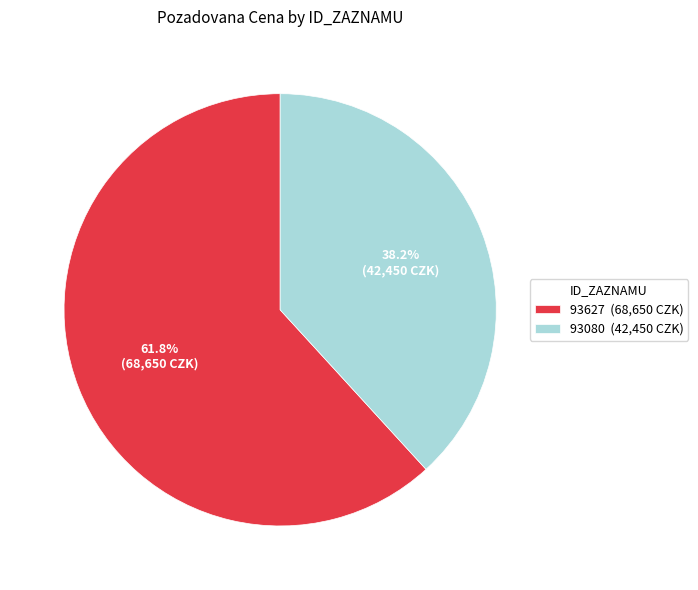

To the nearest percent, what is the difference between the 93627 and 93080 slice percentages?

24%